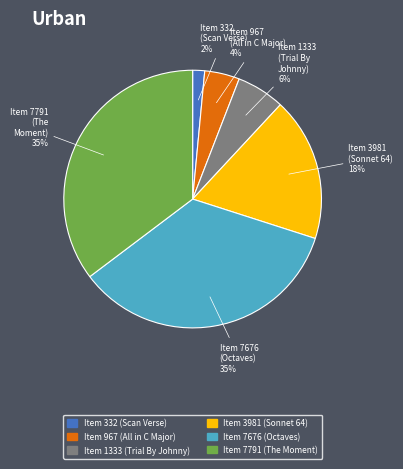

To the nearest percent, what is the average slice percentage?

17%